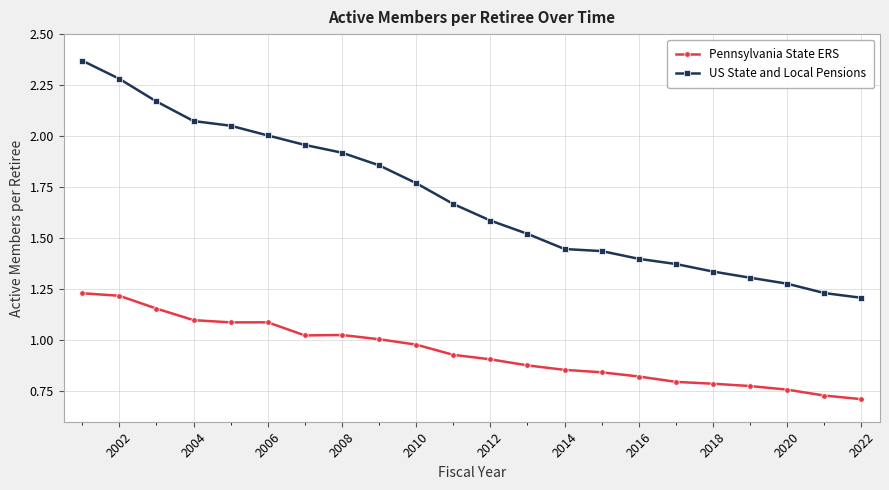

List the series in order of their overall mean, lowest first.

Pennsylvania State ERS, US State and Local Pensions